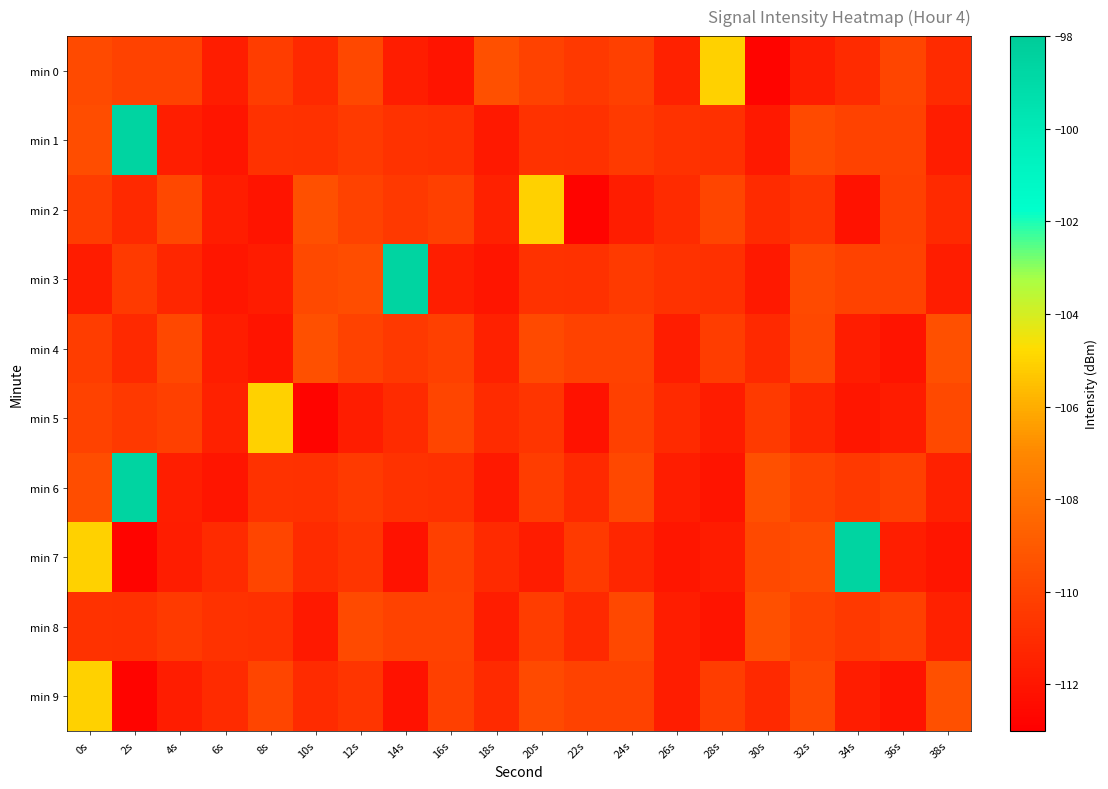

Reading left to right, extract all data points from this chart.

min 0: 0s=-109.7	2s=-110.1	4s=-110.0	6s=-111.7	8s=-110.3	10s=-111.2	12s=-109.8	14s=-111.7	16s=-112.1	18s=-109.5	20s=-110.1	22s=-110.5	24s=-110.1	26s=-111.5	28s=-105.1	30s=-112.8	32s=-111.7	34s=-111.0	36s=-109.9	38s=-111.1
min 1: 0s=-109.6	2s=-98.6	4s=-111.6	6s=-112.1	8s=-110.7	10s=-110.8	12s=-110.4	14s=-110.8	16s=-110.9	18s=-111.8	20s=-110.7	22s=-110.8	24s=-110.4	26s=-110.8	28s=-110.9	30s=-111.8	32s=-109.7	34s=-110.1	36s=-110.0	38s=-111.7
min 2: 0s=-110.3	2s=-111.2	4s=-109.8	6s=-111.7	8s=-112.1	10s=-109.5	12s=-110.1	14s=-110.5	16s=-110.1	18s=-111.5	20s=-105.1	22s=-112.8	24s=-111.7	26s=-111.0	28s=-109.9	30s=-111.1	32s=-110.6	34s=-112.1	36s=-110.1	38s=-111.1
min 3: 0s=-111.7	2s=-110.4	4s=-111.3	6s=-112.0	8s=-111.7	10s=-109.7	12s=-109.6	14s=-98.6	16s=-111.6	18s=-112.1	20s=-110.7	22s=-110.8	24s=-110.4	26s=-110.8	28s=-110.9	30s=-111.8	32s=-109.7	34s=-110.1	36s=-110.0	38s=-111.7
min 4: 0s=-110.3	2s=-111.2	4s=-109.8	6s=-111.7	8s=-112.1	10s=-109.5	12s=-110.1	14s=-110.5	16s=-110.1	18s=-111.5	20s=-109.7	22s=-110.1	24s=-110.0	26s=-111.7	28s=-110.3	30s=-111.2	32s=-109.8	34s=-111.7	36s=-112.1	38s=-109.5
min 5: 0s=-110.1	2s=-110.5	4s=-110.1	6s=-111.5	8s=-105.1	10s=-112.8	12s=-111.7	14s=-111.0	16s=-109.9	18s=-111.1	20s=-110.6	22s=-112.1	24s=-110.1	26s=-111.1	28s=-111.7	30s=-110.4	32s=-111.3	34s=-112.0	36s=-111.7	38s=-109.7
min 6: 0s=-109.6	2s=-98.6	4s=-111.6	6s=-112.1	8s=-110.7	10s=-110.8	12s=-110.4	14s=-110.8	16s=-110.9	18s=-111.8	20s=-110.3	22s=-111.2	24s=-109.8	26s=-111.7	28s=-112.1	30s=-109.5	32s=-110.1	34s=-110.5	36s=-110.1	38s=-111.5
min 7: 0s=-105.1	2s=-112.8	4s=-111.7	6s=-111.0	8s=-109.9	10s=-111.1	12s=-110.6	14s=-112.1	16s=-110.1	18s=-111.1	20s=-111.7	22s=-110.4	24s=-111.3	26s=-112.0	28s=-111.7	30s=-109.7	32s=-109.6	34s=-98.6	36s=-111.6	38s=-112.1
min 8: 0s=-110.7	2s=-110.8	4s=-110.4	6s=-110.8	8s=-110.9	10s=-111.8	12s=-109.7	14s=-110.1	16s=-110.0	18s=-111.7	20s=-110.3	22s=-111.2	24s=-109.8	26s=-111.7	28s=-112.1	30s=-109.5	32s=-110.1	34s=-110.5	36s=-110.1	38s=-111.5
min 9: 0s=-105.1	2s=-112.8	4s=-111.7	6s=-111.0	8s=-109.9	10s=-111.1	12s=-110.6	14s=-112.1	16s=-110.1	18s=-111.1	20s=-109.7	22s=-110.1	24s=-110.0	26s=-111.7	28s=-110.3	30s=-111.2	32s=-109.8	34s=-111.7	36s=-112.1	38s=-109.5